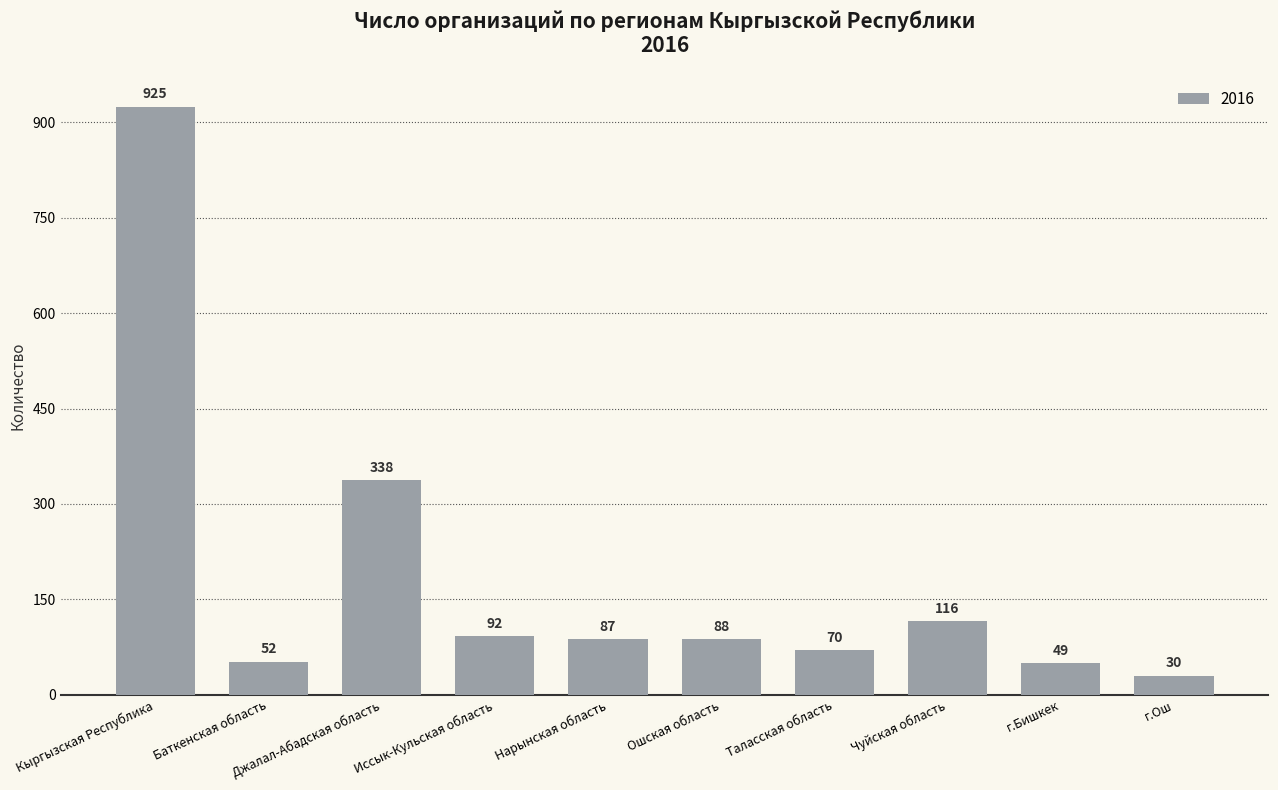

What is the sum of all values?

1847